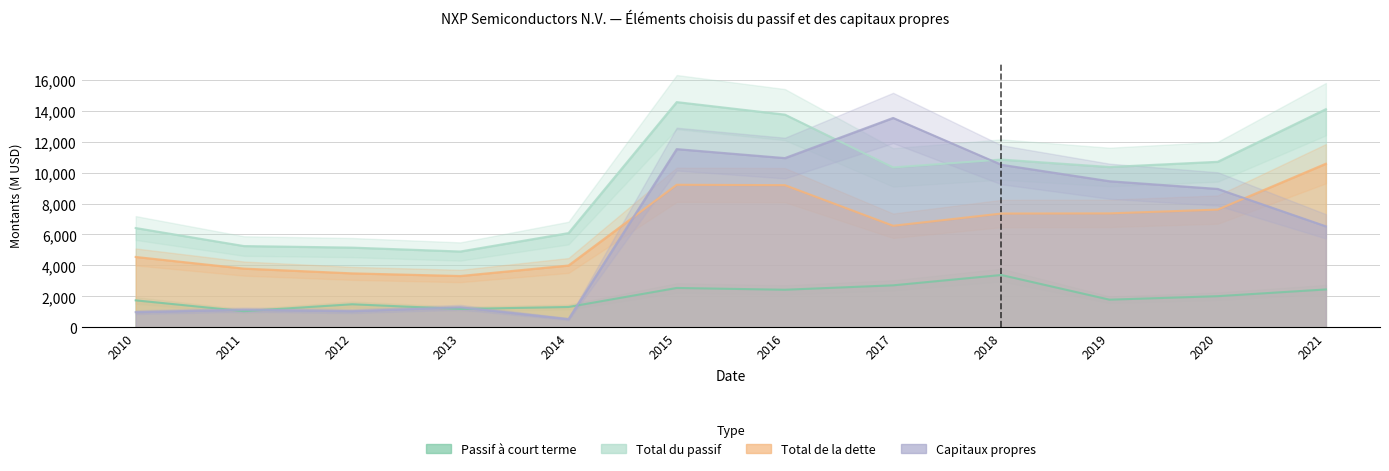

How many interior local peaks does the Total du passif series have?

2